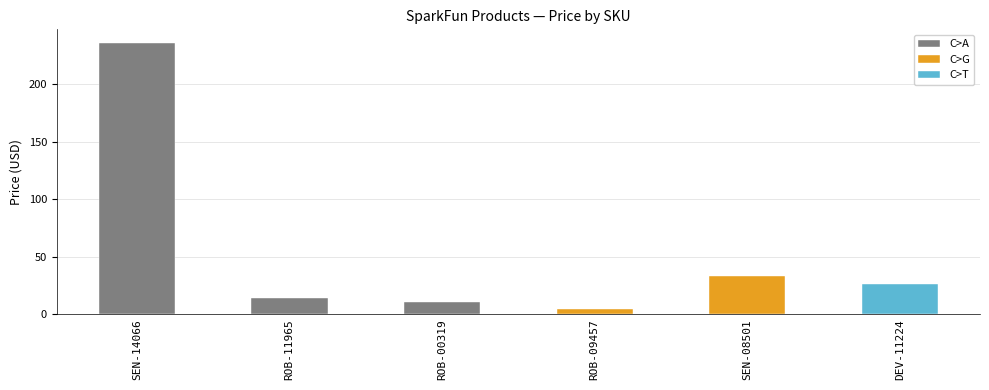

What is the change in value from SEN-14066 to ROB-09457?

-231.0